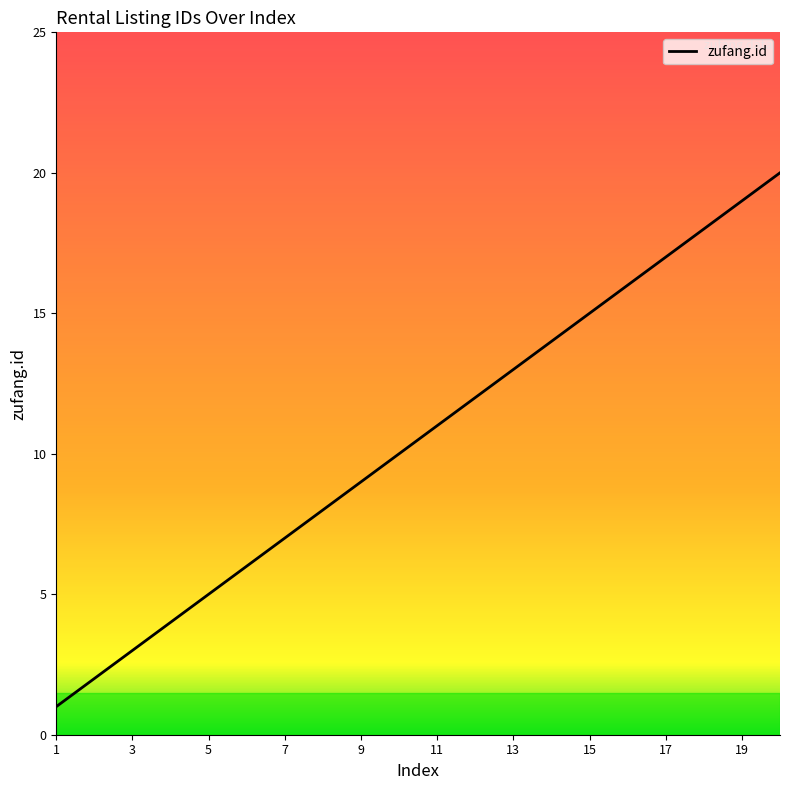

What is the difference between the maximum and minimum values?

19